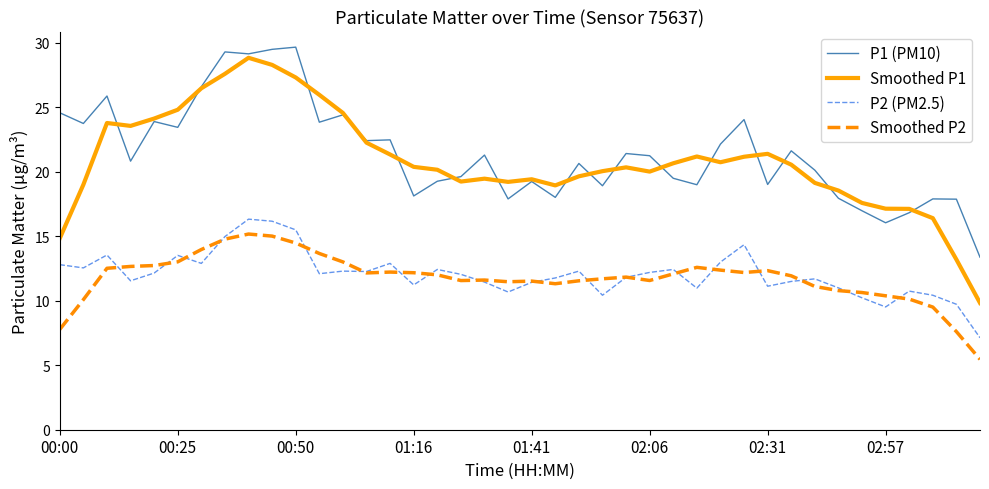

True or false: P1 (PM10) and P2 (PM2.5) cross at least once.

False